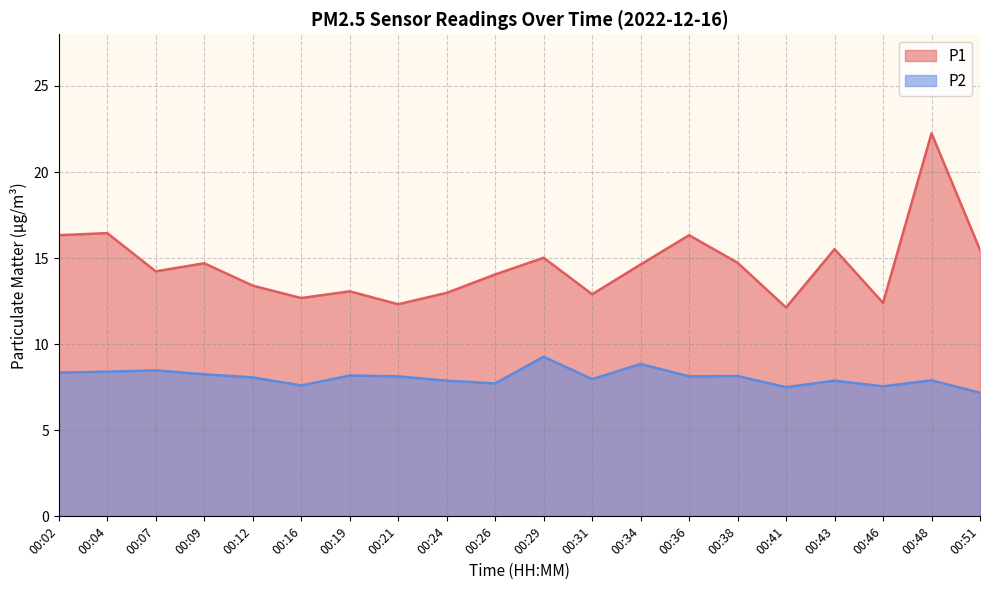

True or false: P1 and P2 cross at least once.

False